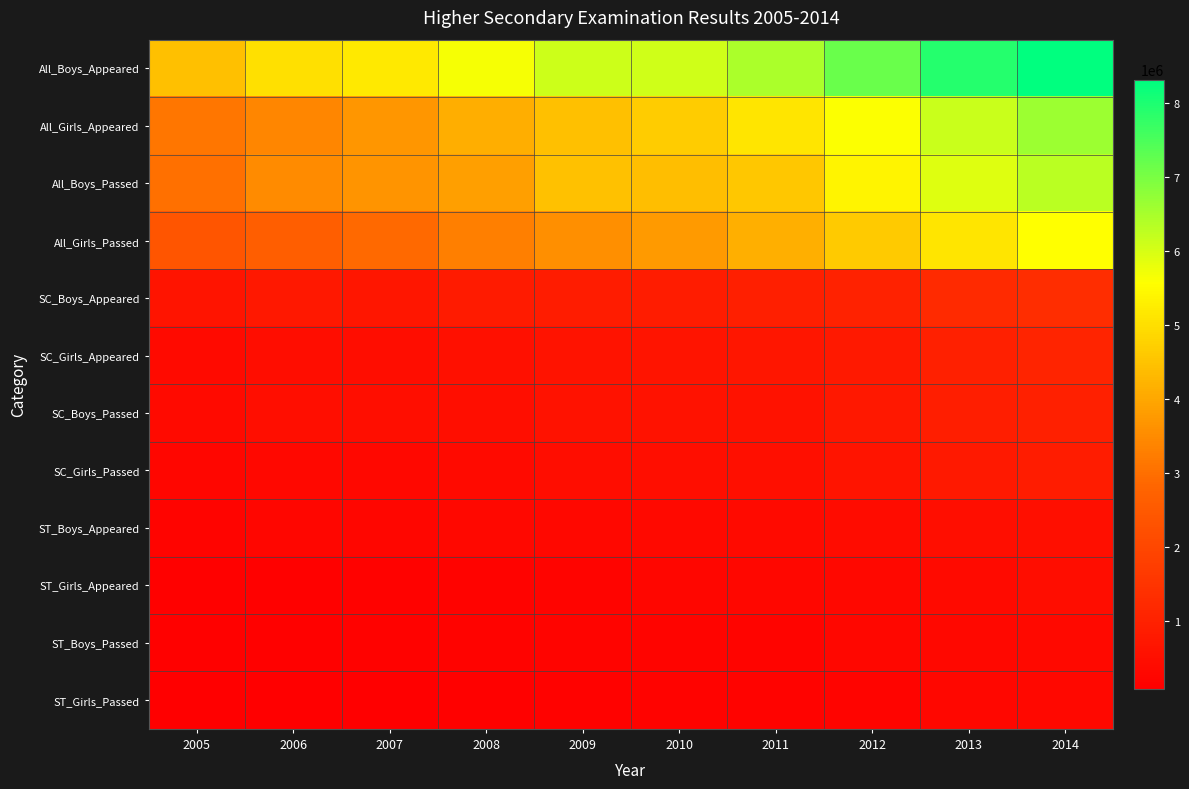

What is the difference between the highest and lowest values at 2005?

4347645